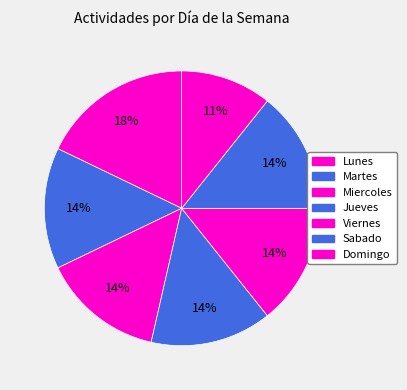

What is the total percentage of Viernes and Martes?

28.6%